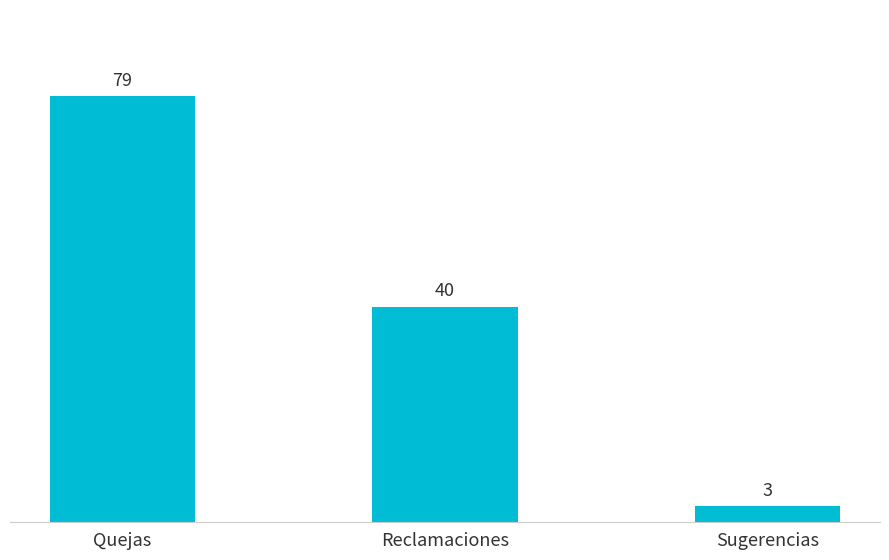

Between Quejas and Sugerencias, which is larger?

Quejas